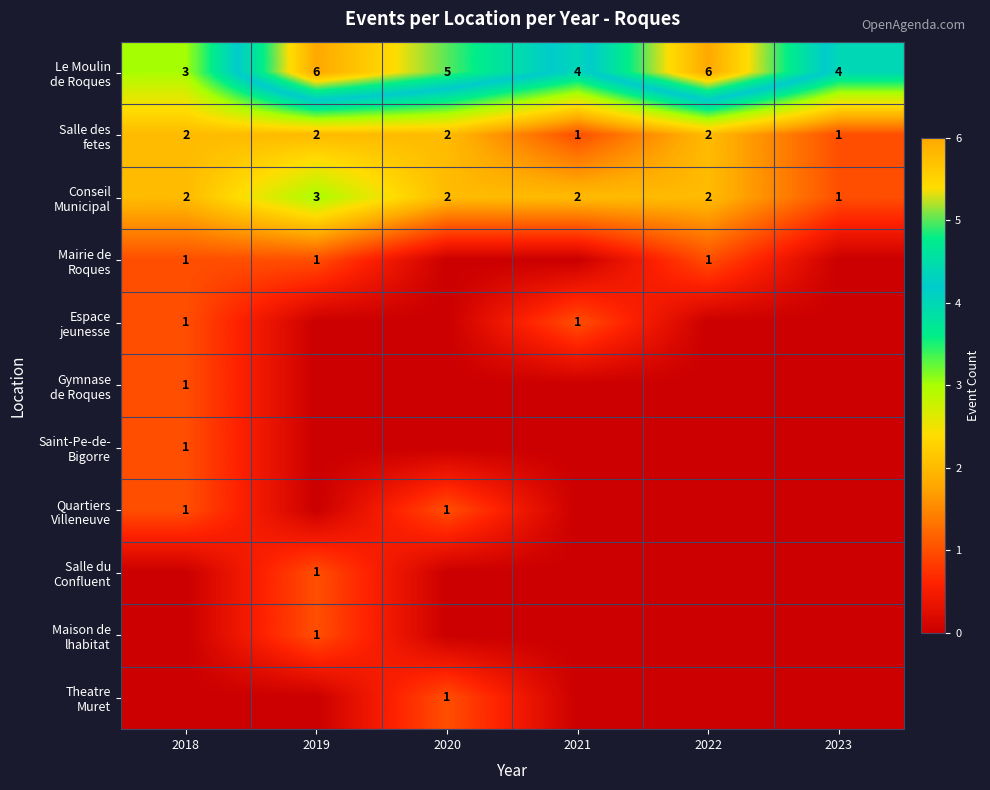

Is the value of Theatre Muret at 2019 greater than the value of Le Moulin de Roques at 2023?

No